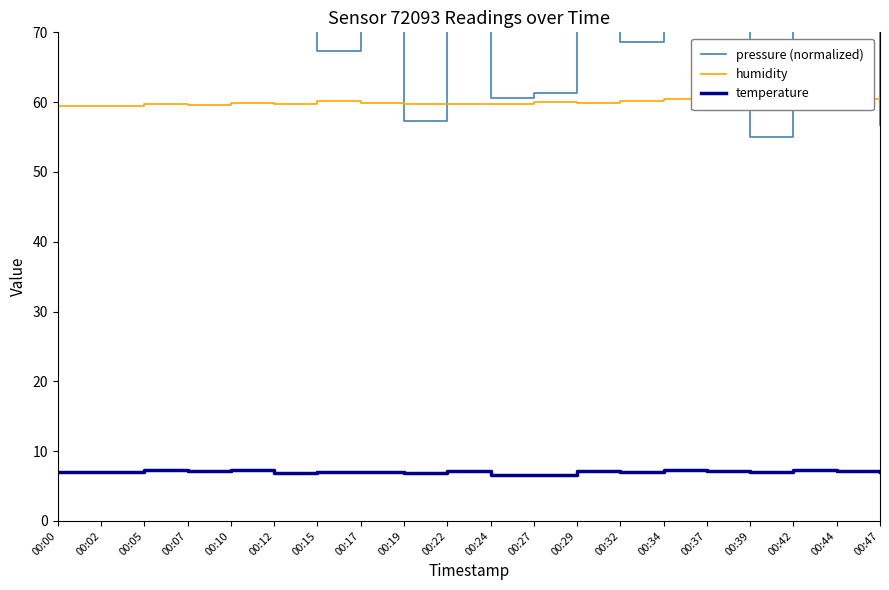

At which category does temperature reach its first local peak?

00:05